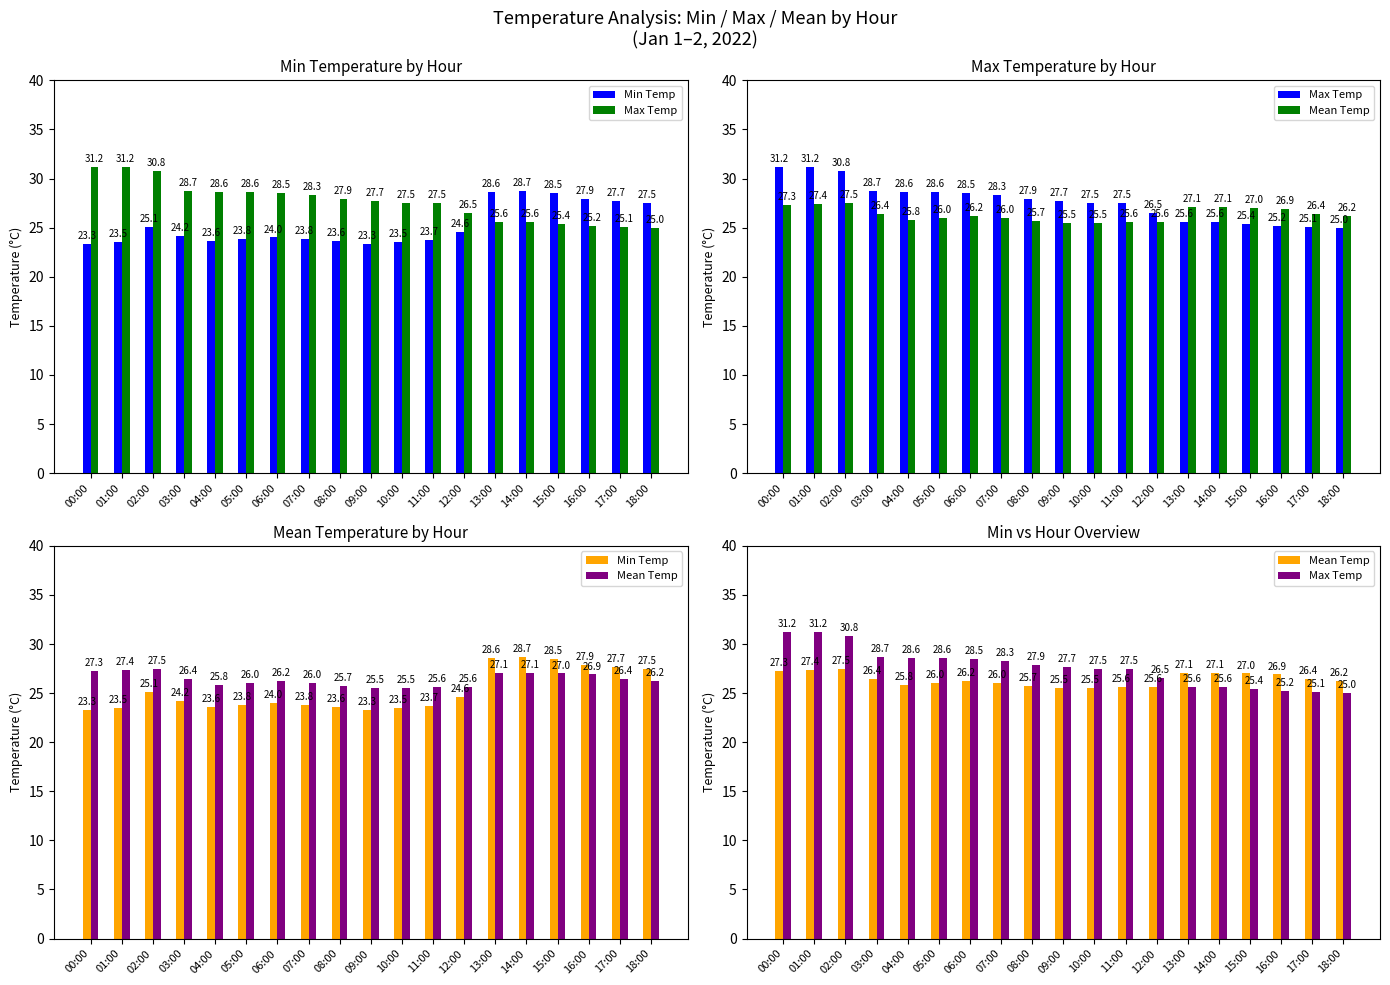

What is the approximate value of Min Temp at 12:00?

24.6